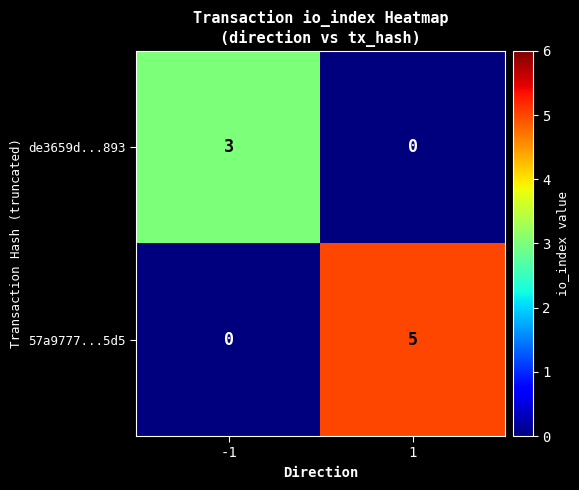

Rank the series by their maximum value, from lowest to highest.

de3659d...893, 57a9777...5d5